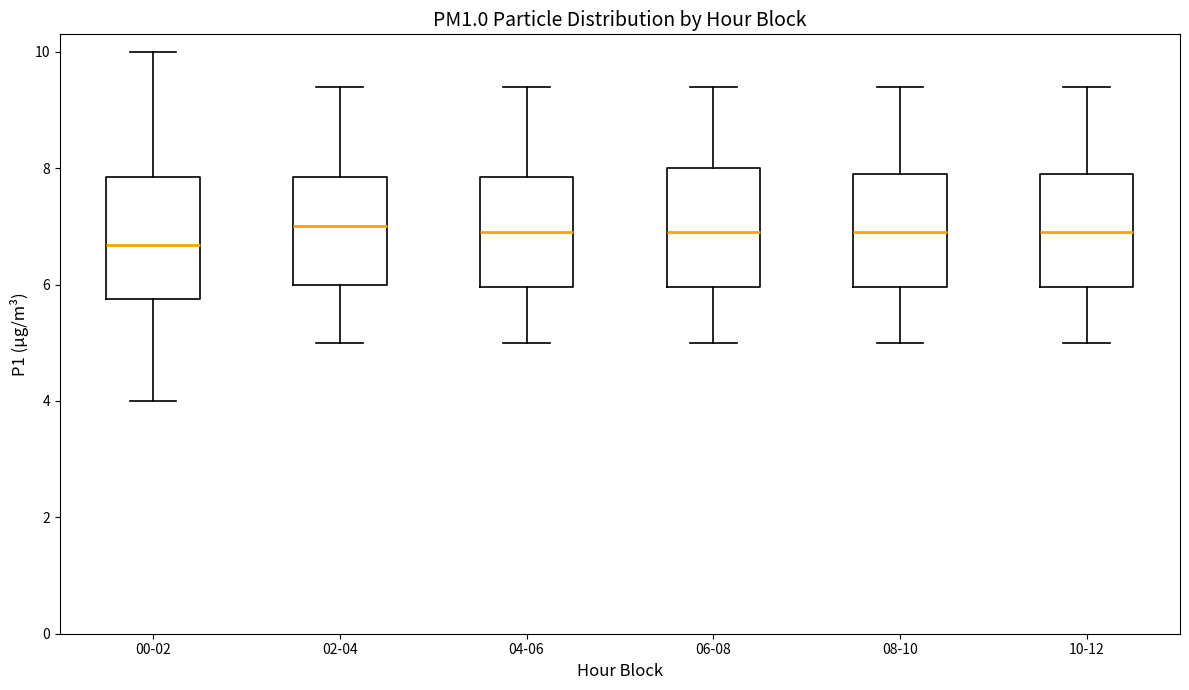

Which box has the lowest median line?

00-02